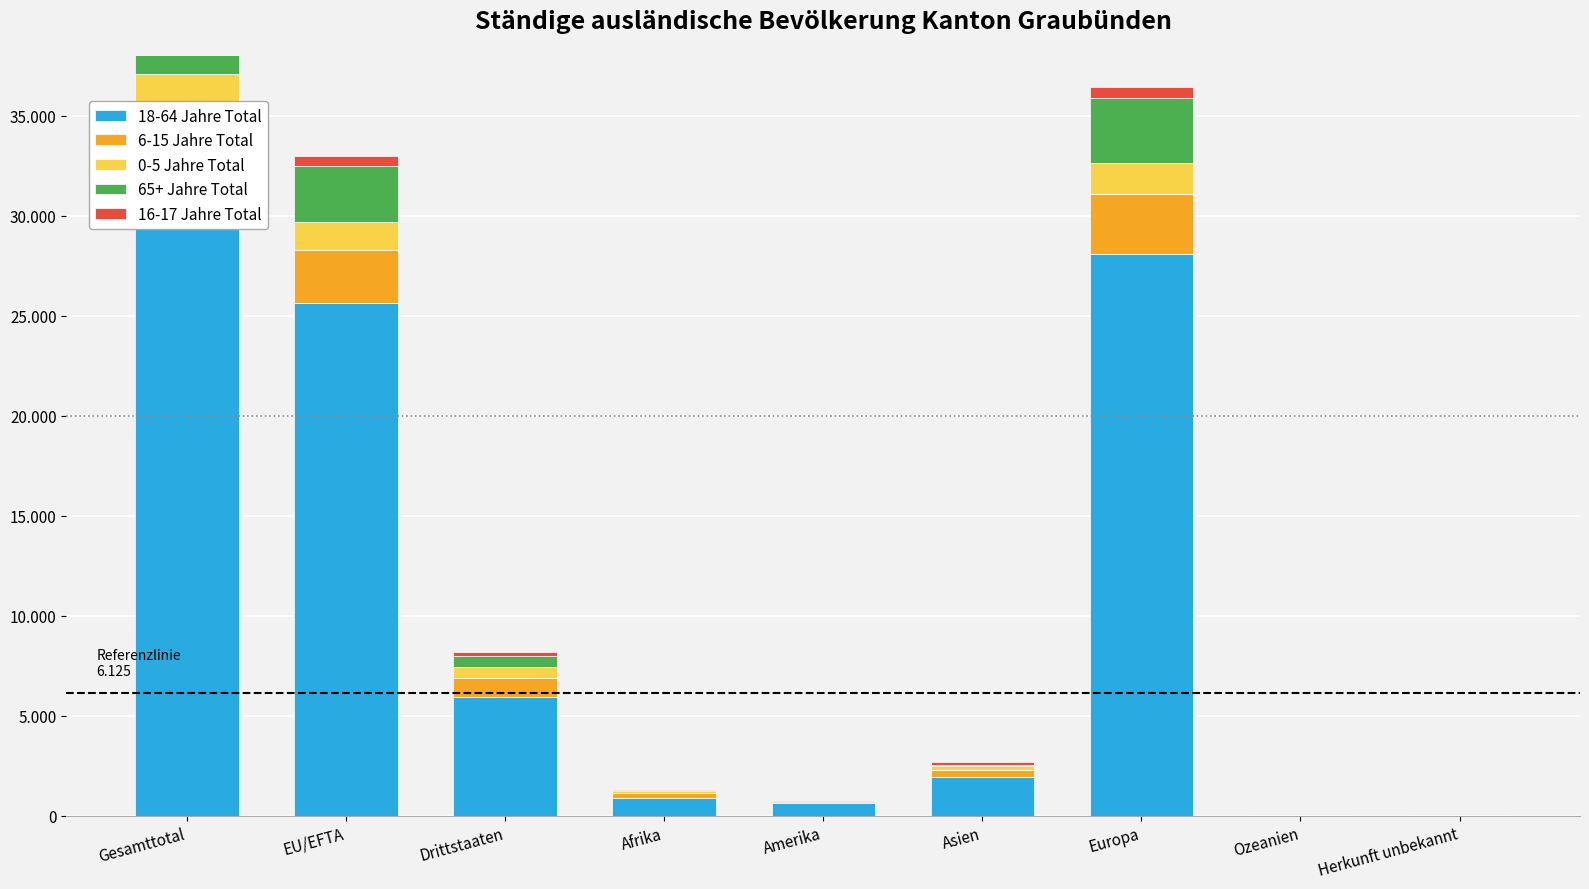

What is the average value of the 16-17 Jahre Total series?

236